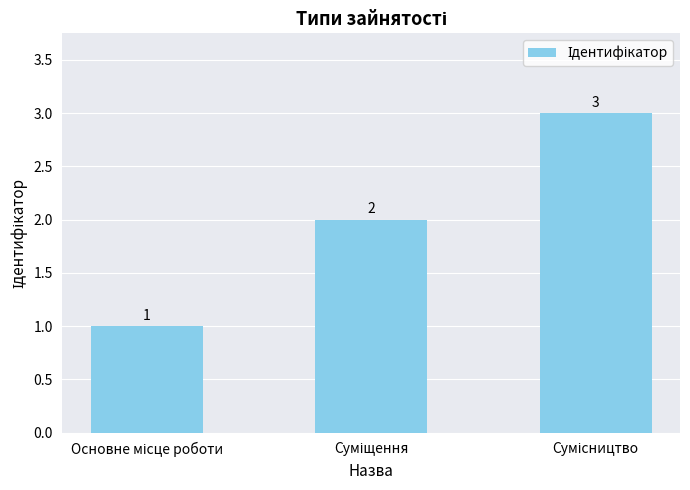

Count the values in the range 1 to 3.

3